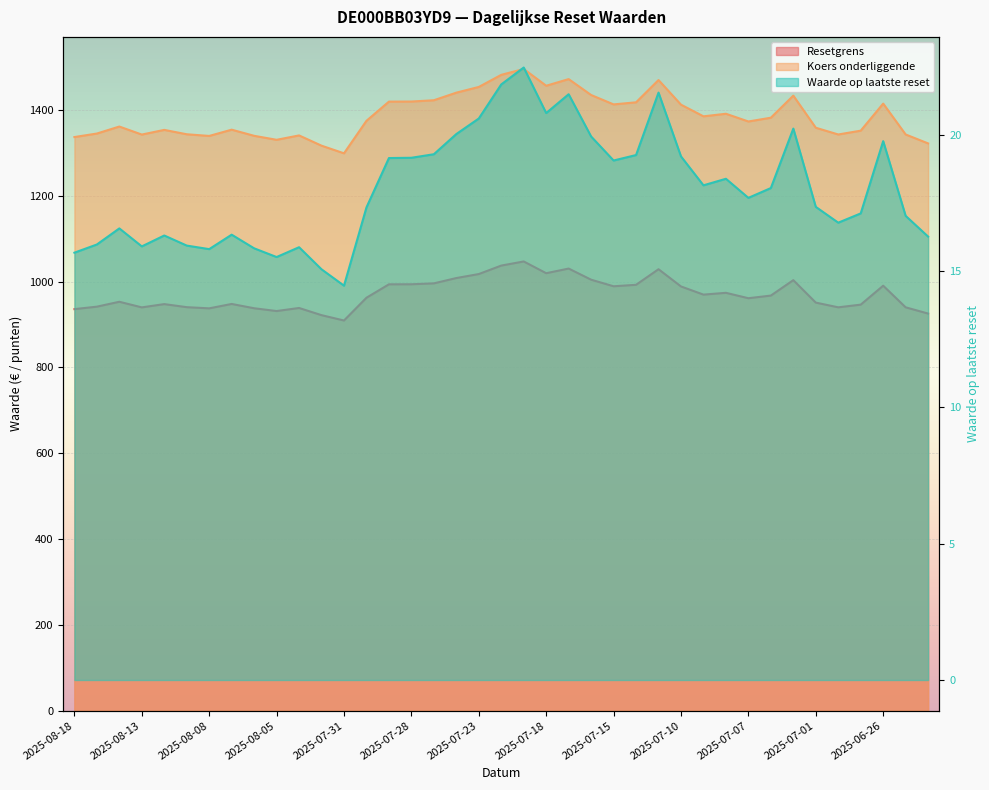

Which series has the largest range (max minus min)?

Koers onderliggende